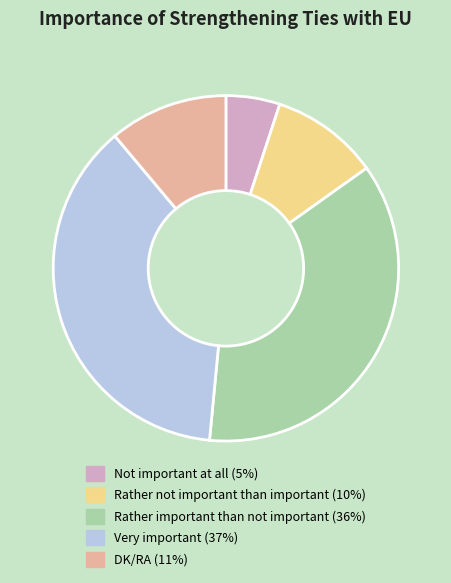

Does Rather not important than important represent more than half of the total?

No